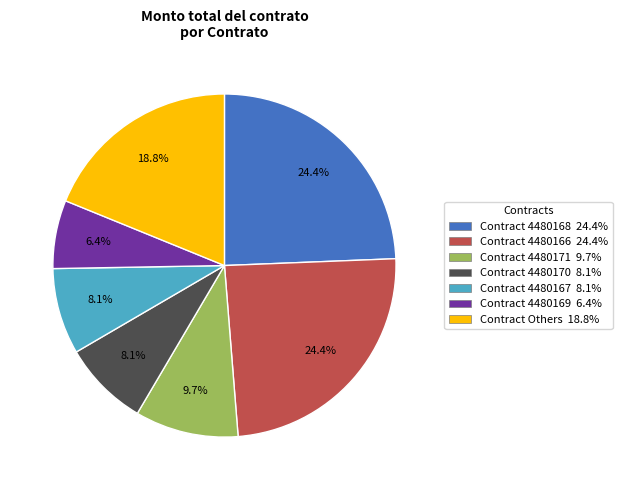

Does any single category account for the majority?

No